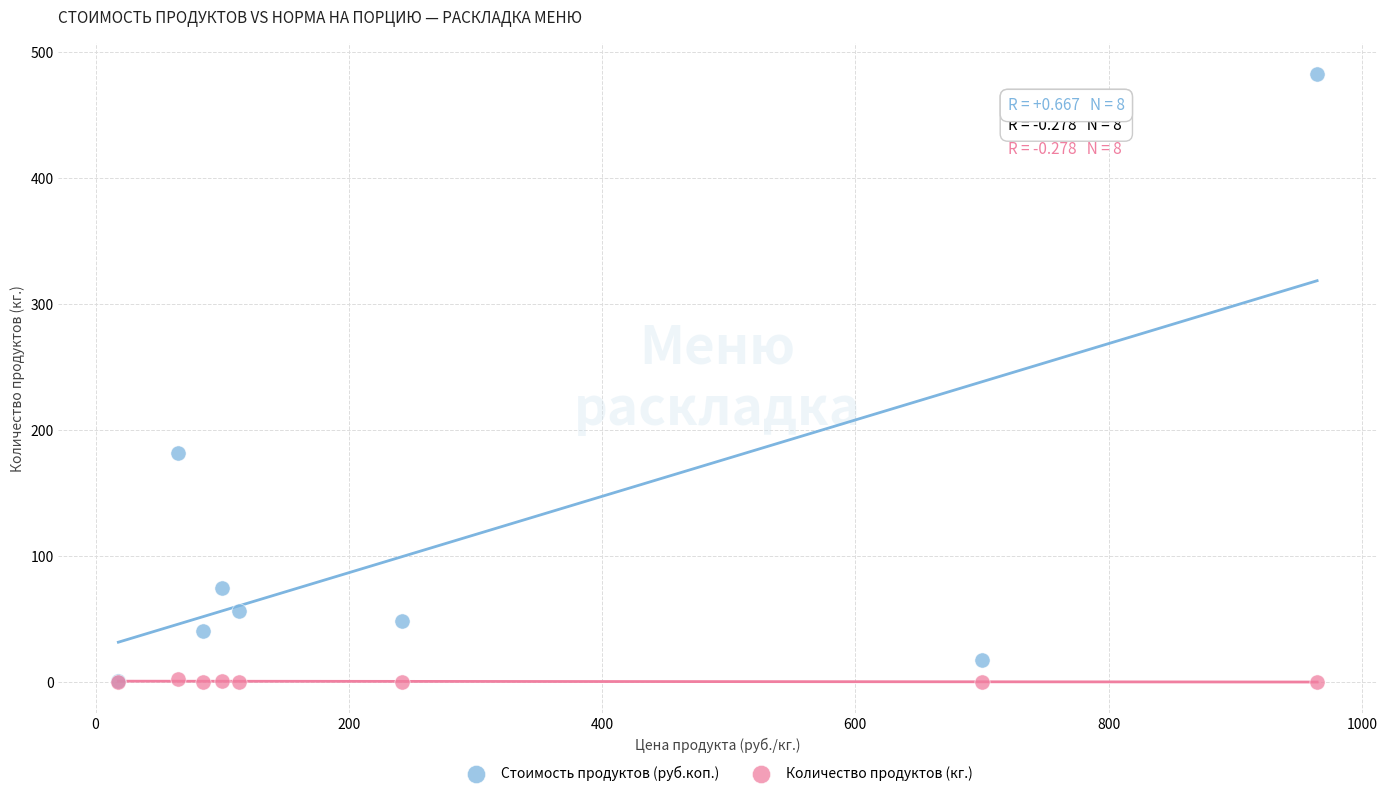

What are all the series names shown in the legend?

Стоимость продуктов (руб.коп.), Количество продуктов (кг.)